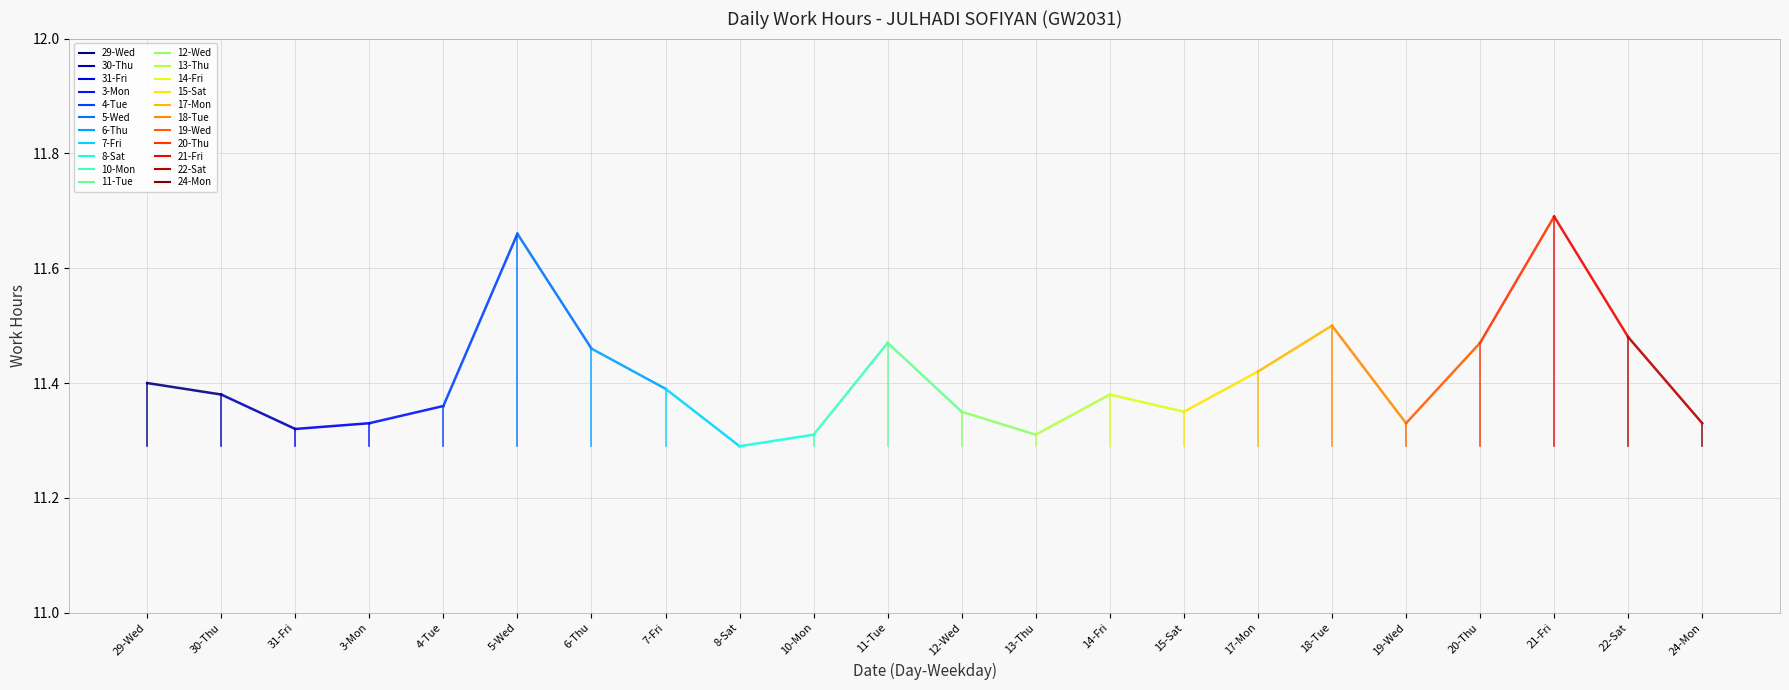

Where is the data nearest to the value 11?

8-Sat